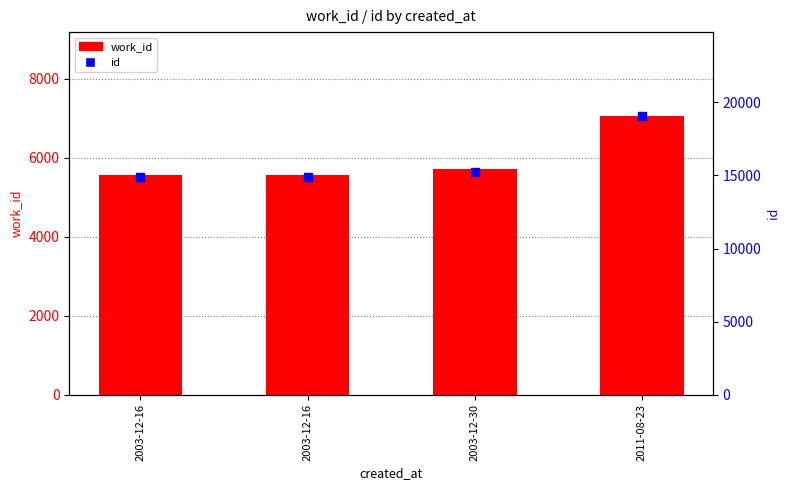

What are all the series names shown in the legend?

work_id, id